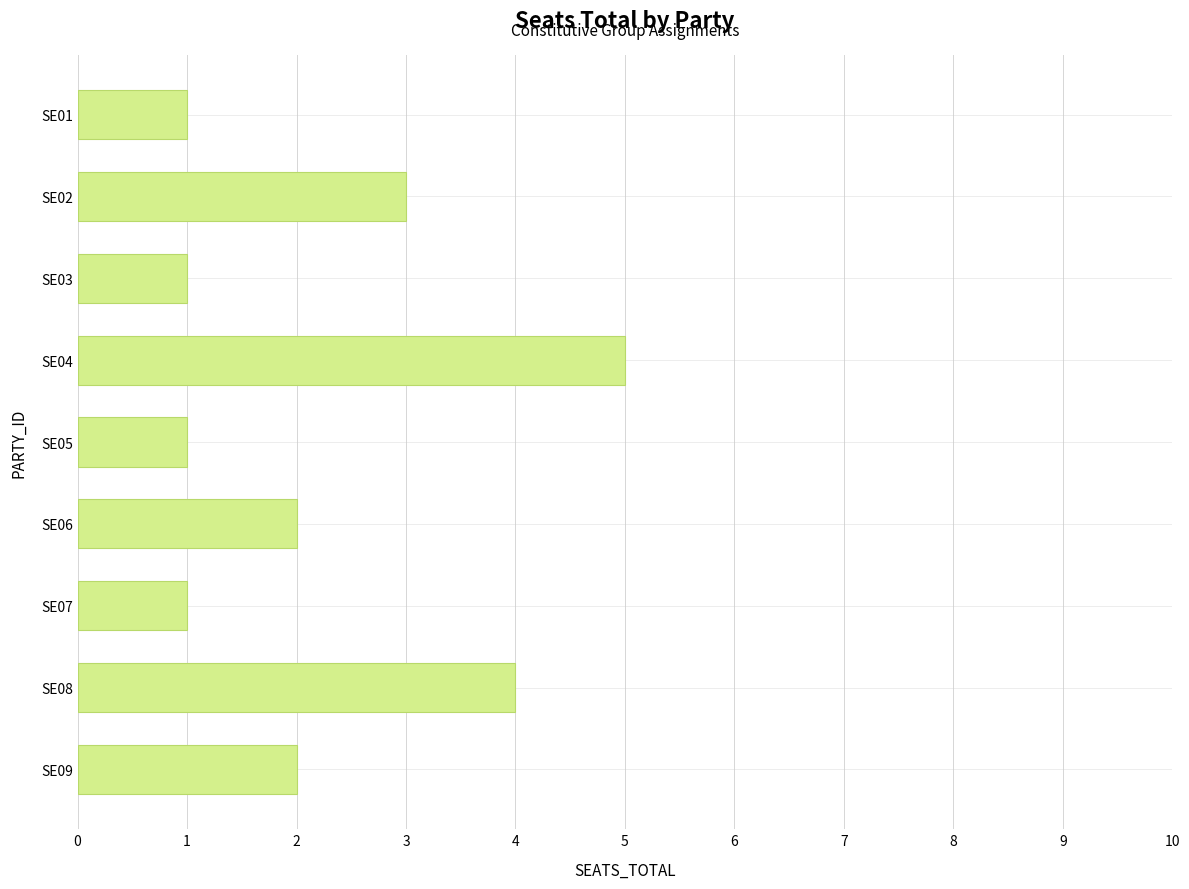

What is the greatest value displayed?

5